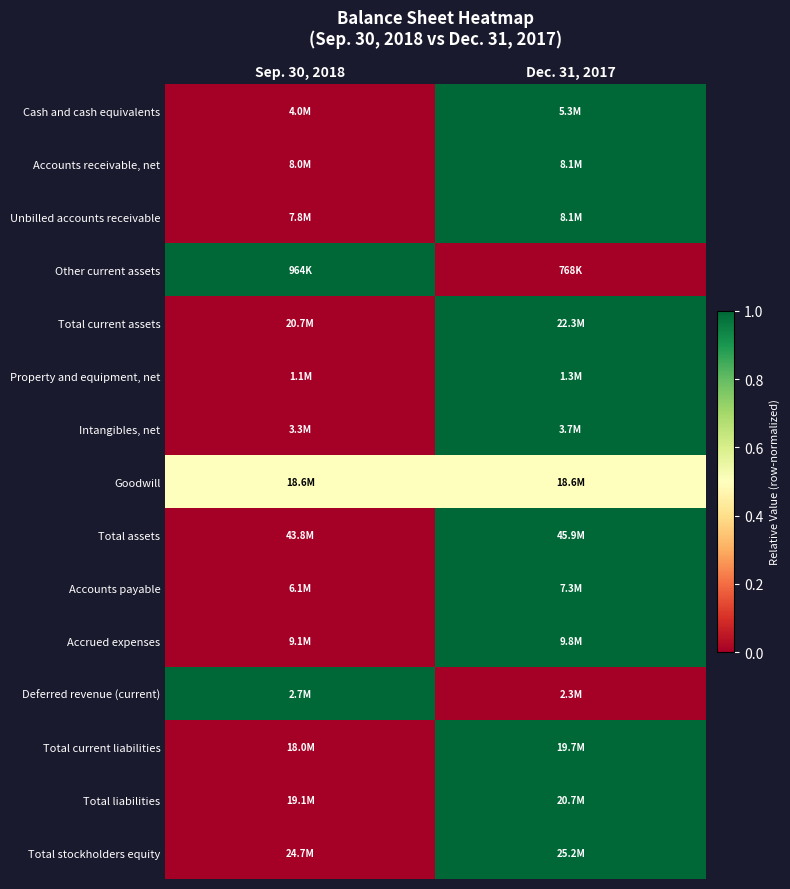

Reading left to right, extract all data points from this chart.

Cash and cash equivalents: Sep. 30, 2018=0.0	Dec. 31, 2017=1.0
Accounts receivable, net: Sep. 30, 2018=0.0	Dec. 31, 2017=1.0
Unbilled accounts receivable: Sep. 30, 2018=0.0	Dec. 31, 2017=1.0
Other current assets: Sep. 30, 2018=1.0	Dec. 31, 2017=0.0
Total current assets: Sep. 30, 2018=0.0	Dec. 31, 2017=1.0
Property and equipment, net: Sep. 30, 2018=0.0	Dec. 31, 2017=1.0
Intangibles, net: Sep. 30, 2018=0.0	Dec. 31, 2017=1.0
Goodwill: Sep. 30, 2018=0.5	Dec. 31, 2017=0.5
Total assets: Sep. 30, 2018=0.0	Dec. 31, 2017=1.0
Accounts payable: Sep. 30, 2018=0.0	Dec. 31, 2017=1.0
Accrued expenses: Sep. 30, 2018=0.0	Dec. 31, 2017=1.0
Deferred revenue (current): Sep. 30, 2018=1.0	Dec. 31, 2017=0.0
Total current liabilities: Sep. 30, 2018=0.0	Dec. 31, 2017=1.0
Total liabilities: Sep. 30, 2018=0.0	Dec. 31, 2017=1.0
Total stockholders equity: Sep. 30, 2018=0.0	Dec. 31, 2017=1.0